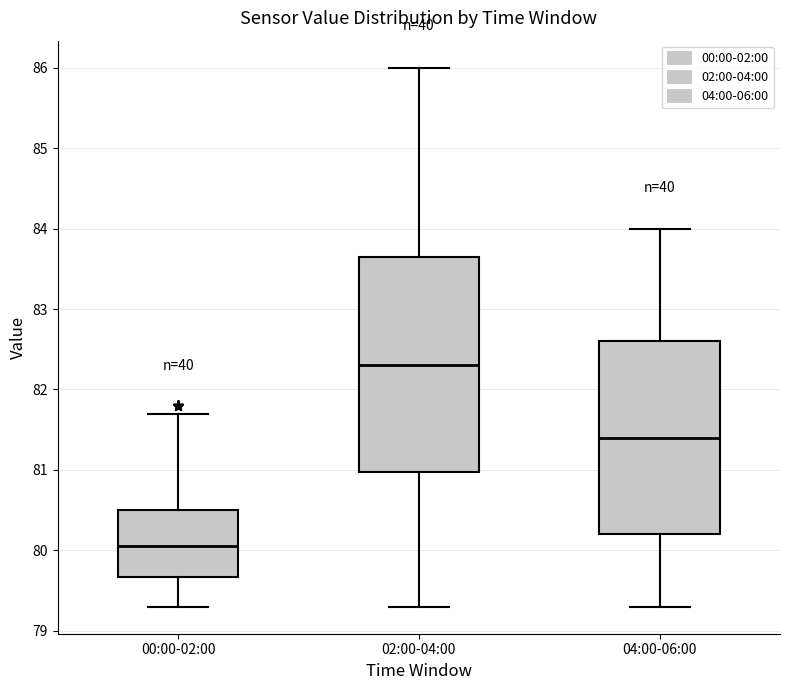

Which box is the tallest, from its lower edge to its upper edge?

02:00-04:00